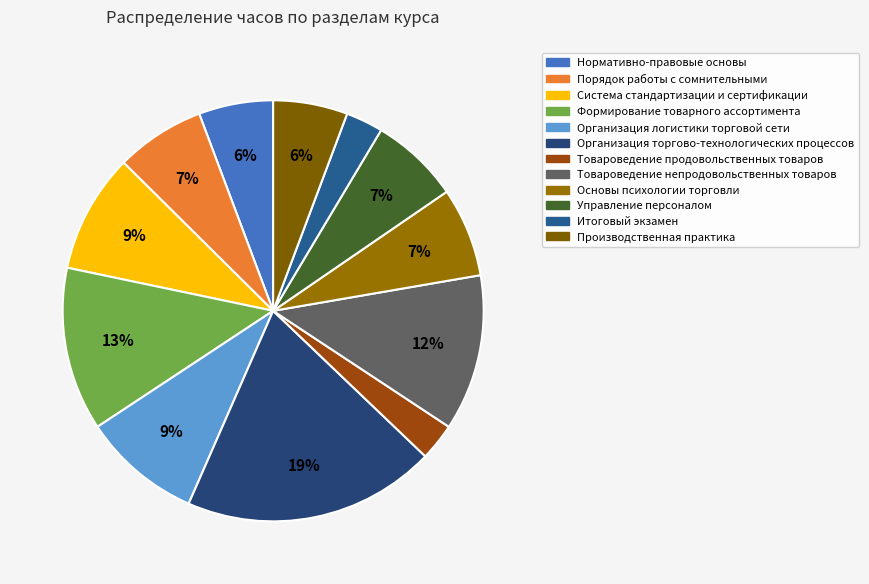

Is there any slice that represents more than half of the pie?

No